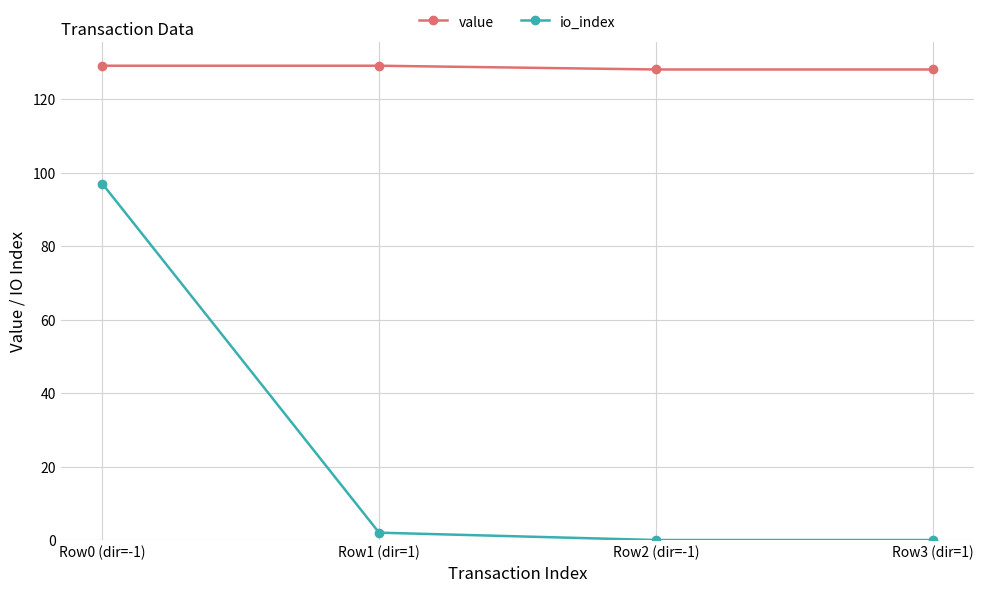

At Row0 (dir=-1), list the series in order from largest to smallest.

value, io_index